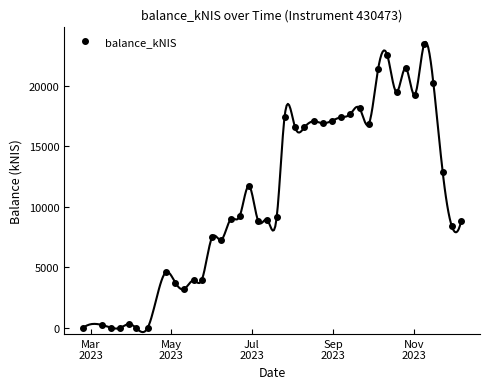

True or false: there are more than 0 points higher than both neighbors.

True